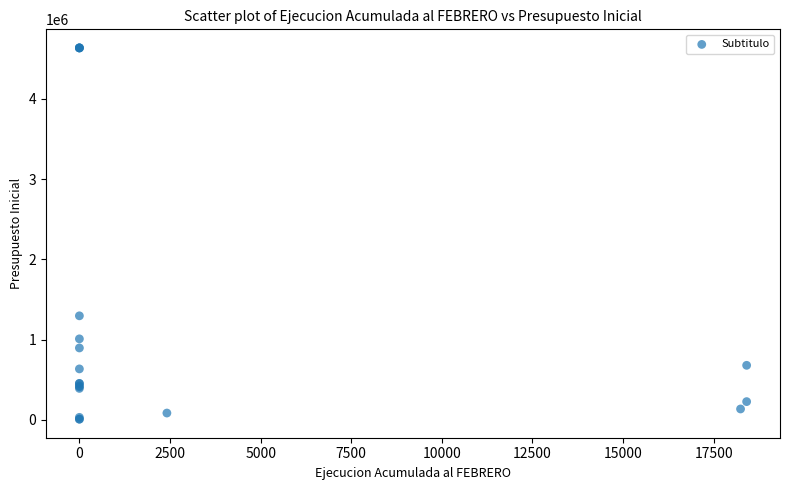

What Y value in the scatter plot is closest to 2321185?

1295612